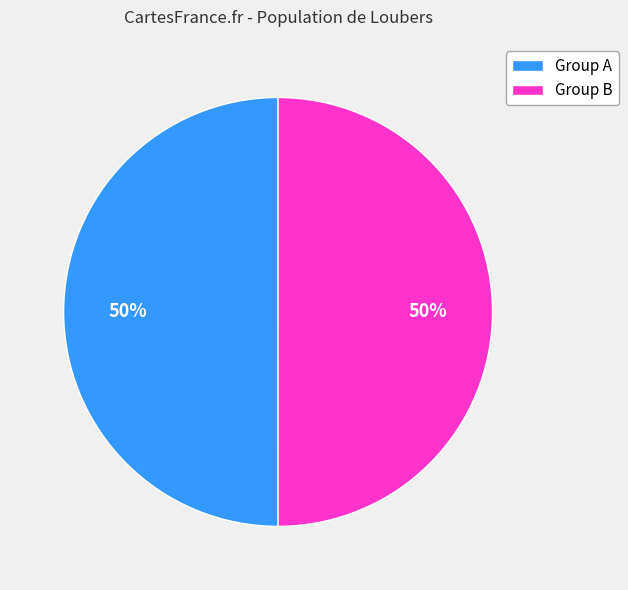

Approximately how many times larger is the value at Group A compared to Group B?

1.0